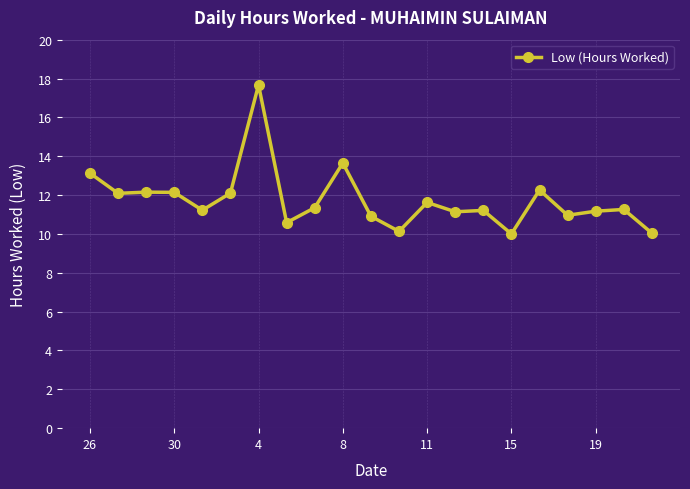

What is the smallest value displayed?

10.0